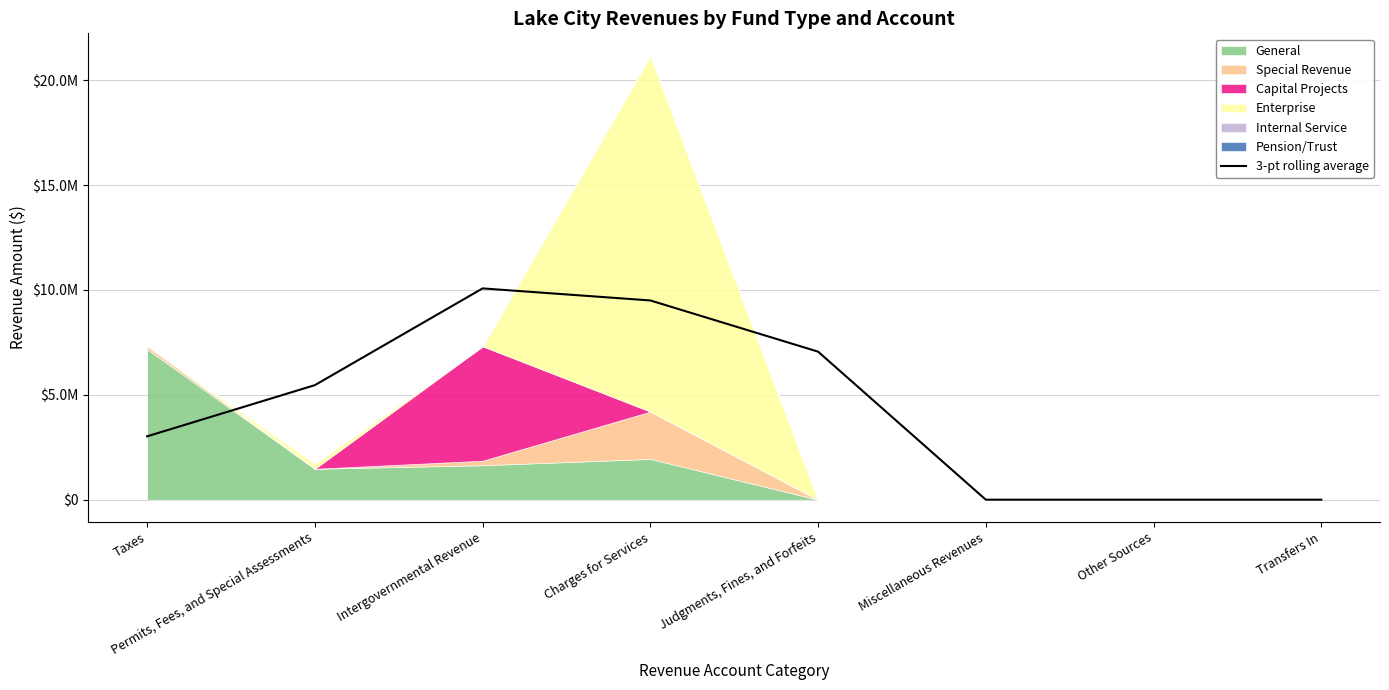

What is the label of the 8th point from the right?

Taxes